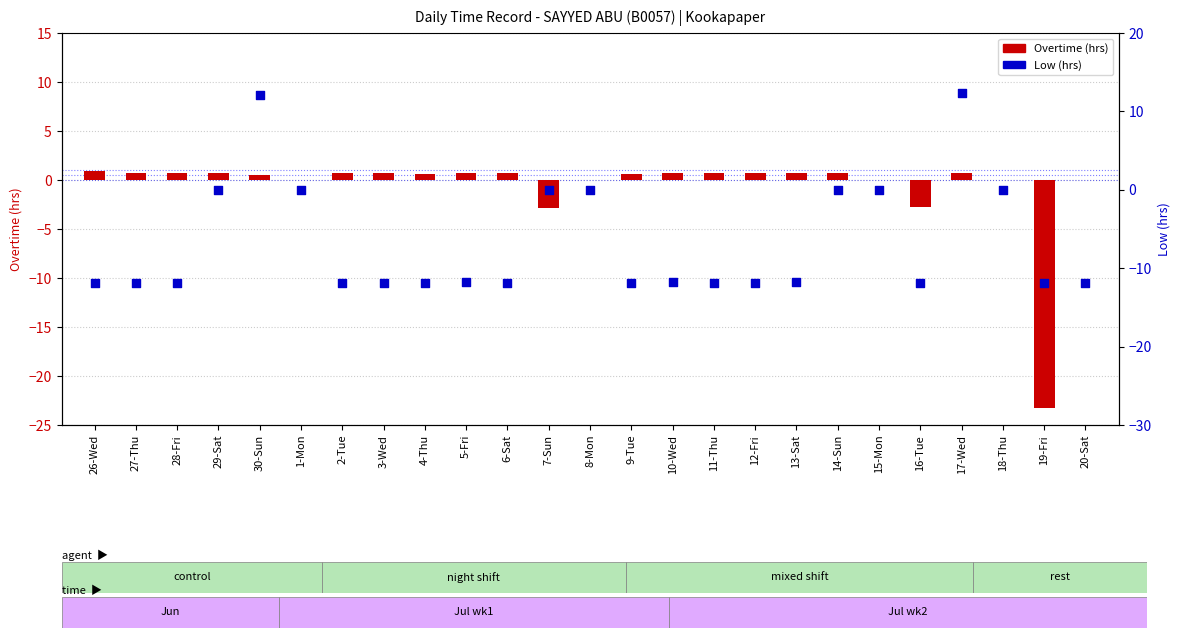

At which category is the sum across all series the highest?

17-Wed